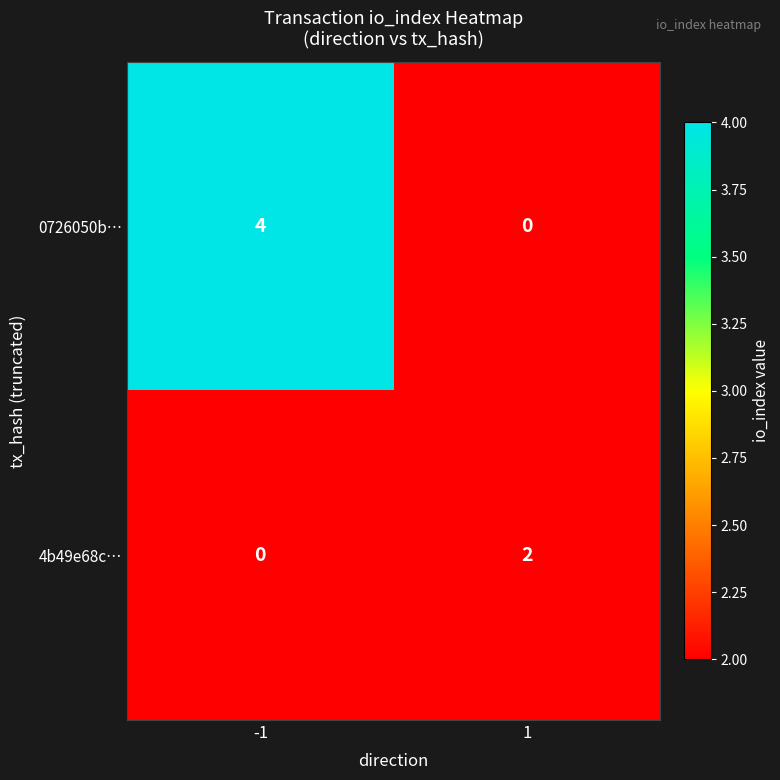

What is the total value across all series at 1?

2